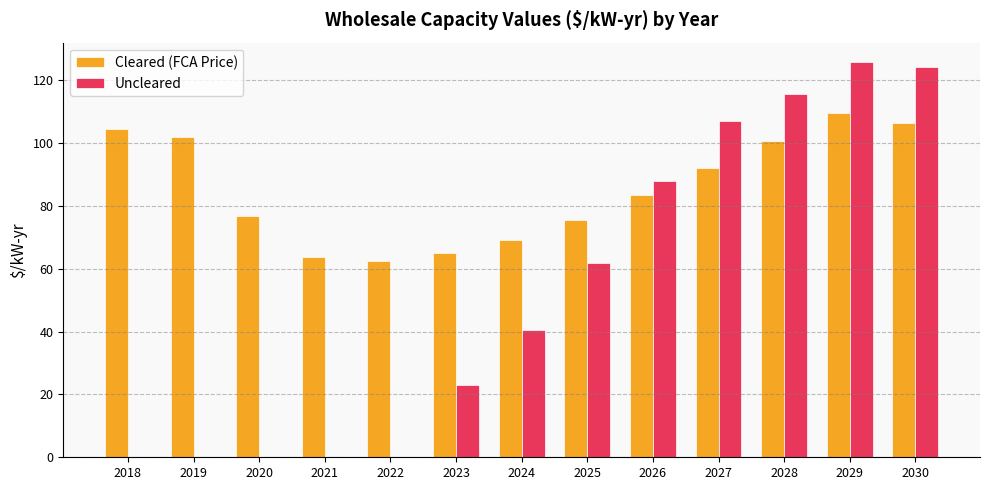

At which category is the sum across all series the highest?

2029